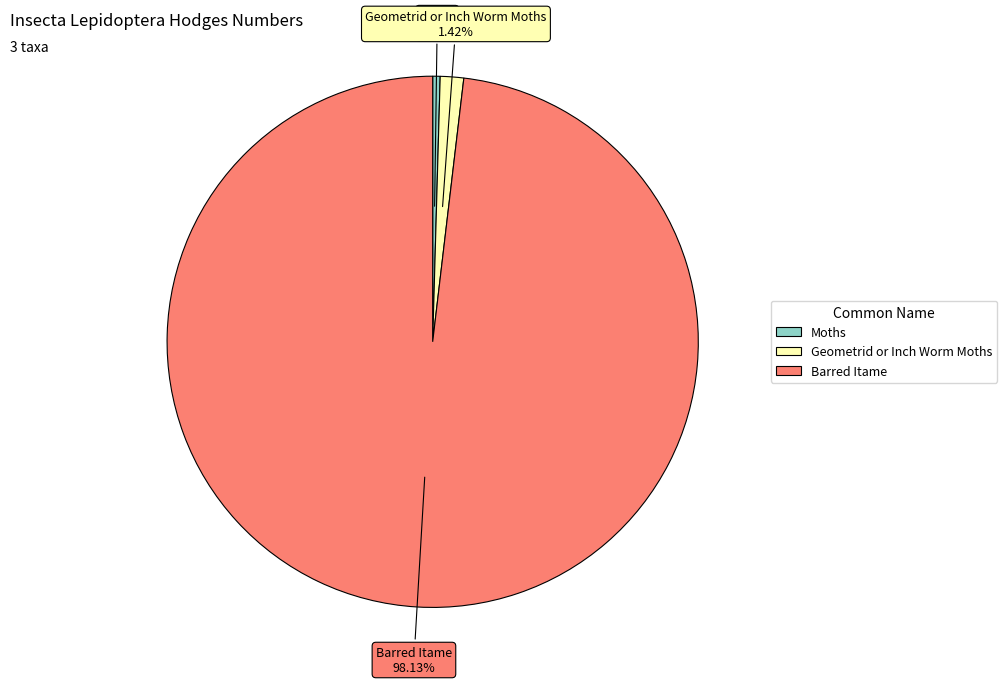

Between Barred Itame and Geometrid or Inch Worm Moths, which is larger?

Barred Itame